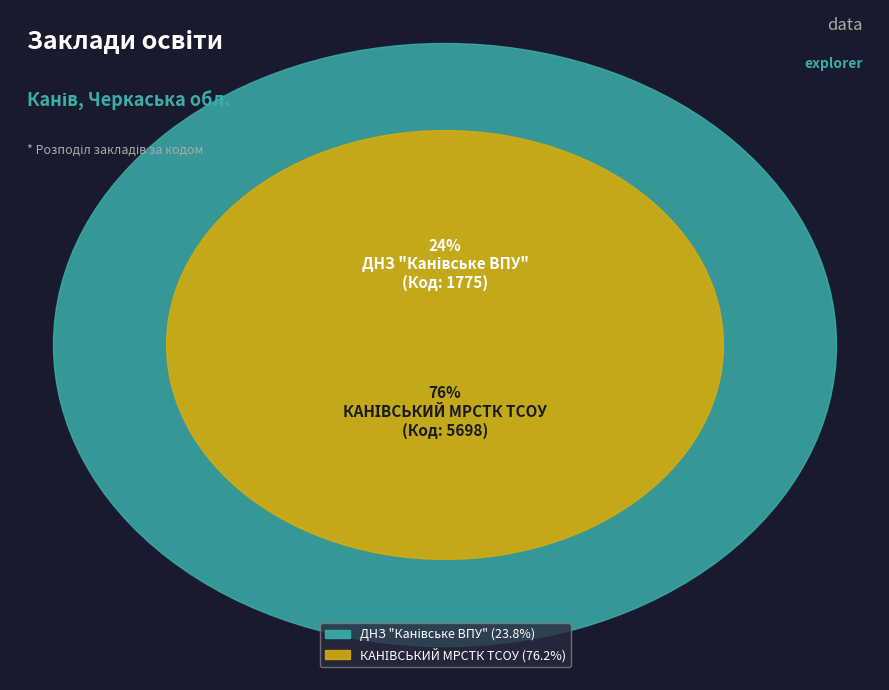

What percentage is the ДНЗ "Канівське ВПУ" slice, to the nearest percent?

24%